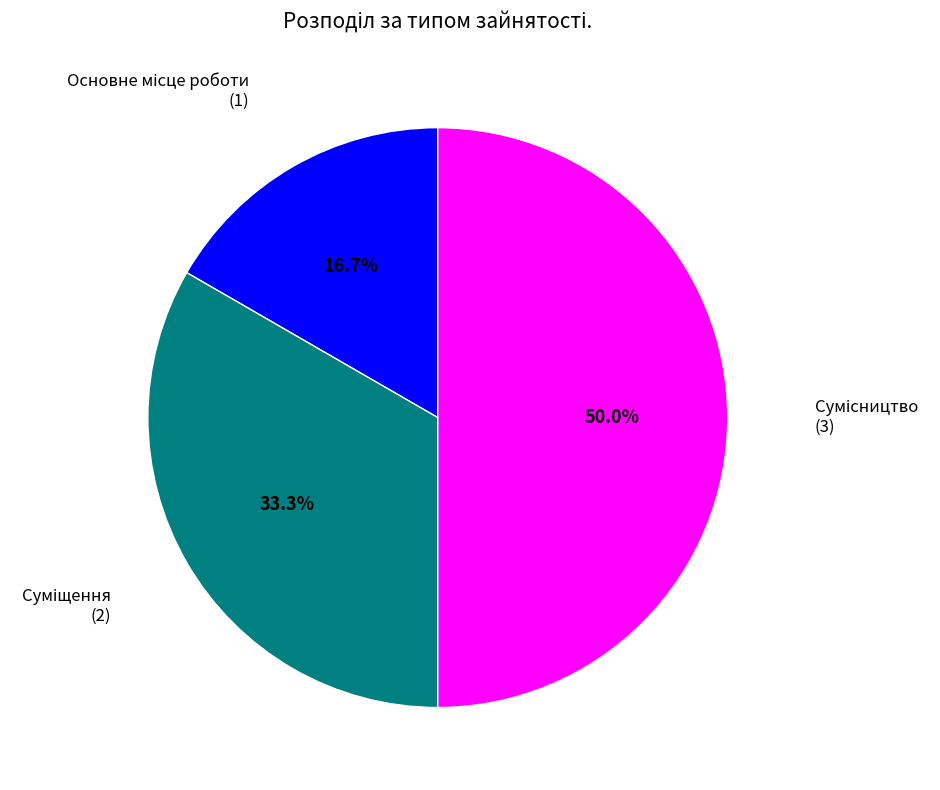

Rank the categories by value from lowest to highest.

Основне місце роботи, Суміщення, Сумісництво